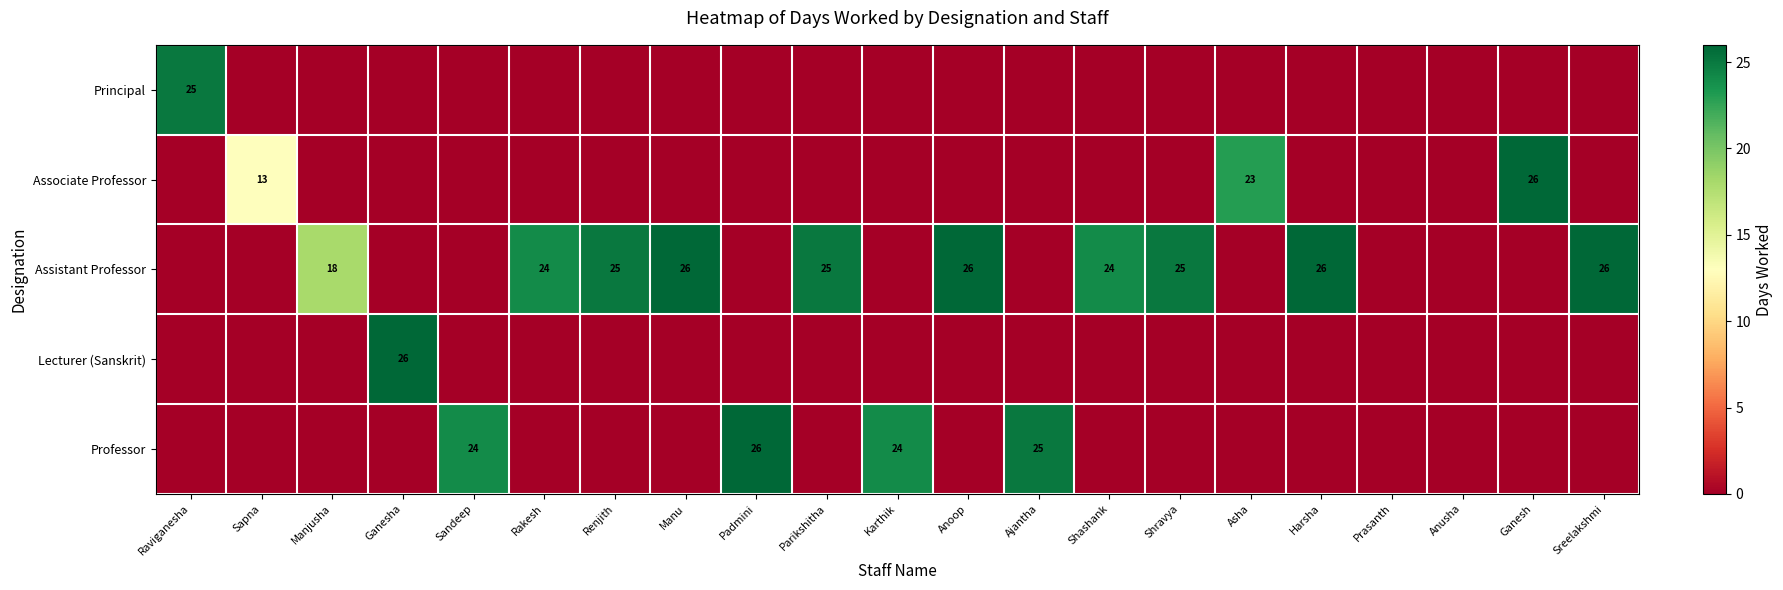

True or false: Assistant Professor has a value of 26 at Anoop.

True